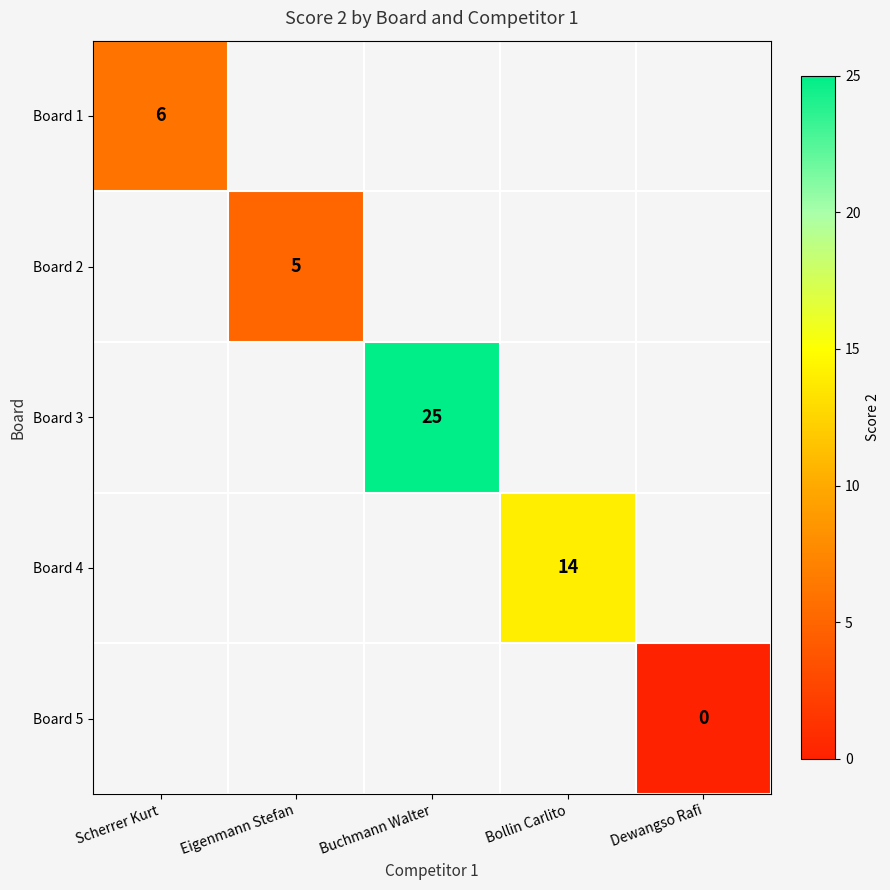

The value of Board 1 at Scherrer Kurt is 6. True or false?

True